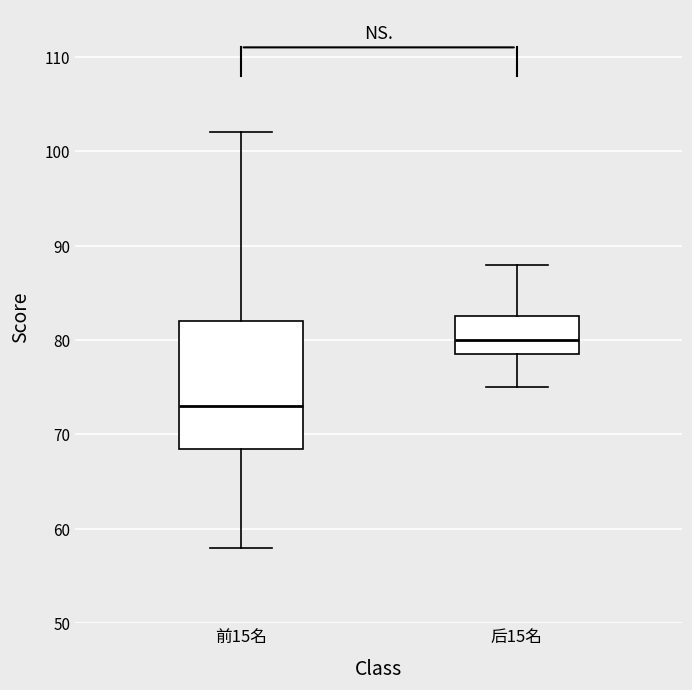

Reading left to right, transcribe this box plot: for each box, give where its median line is, the range the box spans, and where its two whiskers end, as read against the y-axis. The values are not printed on the chart, so give them approximately, as read against the axis.

前15名: median 73, box 69 to 82, whiskers 58 to 102
后15名: median 80, box 79 to 83, whiskers 75 to 88